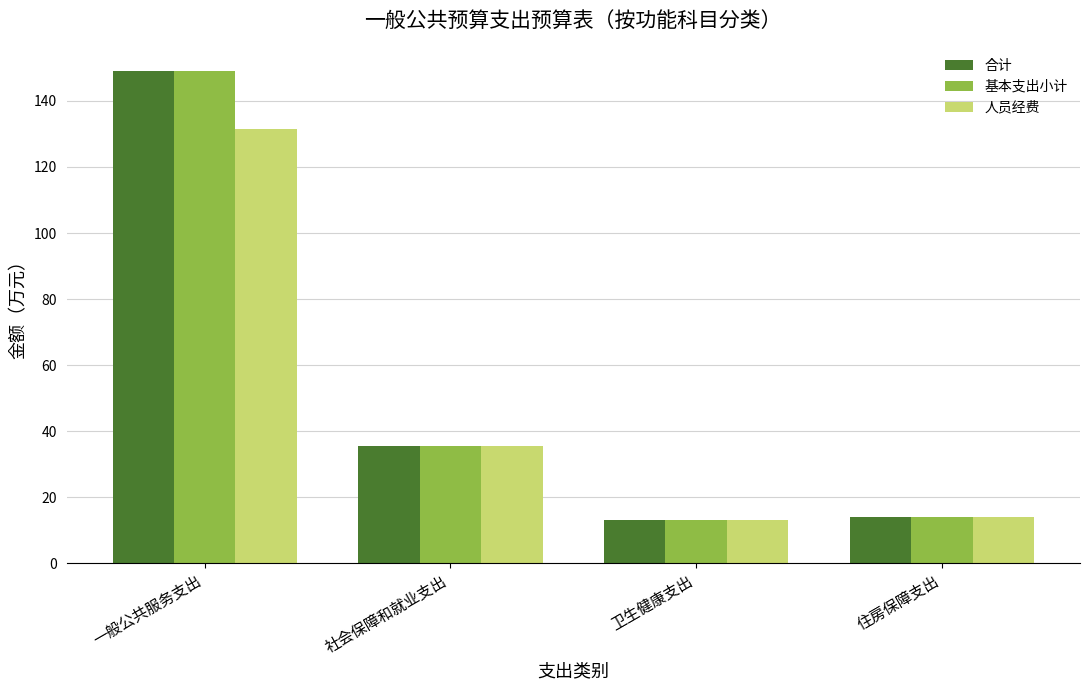

Reading left to right, extract all data points from this chart.

合计: 一般公共服务支出=149.0	社会保障和就业支出=35.6	卫生健康支出=13.1	住房保障支出=14.1
基本支出小计: 一般公共服务支出=149.0	社会保障和就业支出=35.6	卫生健康支出=13.1	住房保障支出=14.1
人员经费: 一般公共服务支出=131.4	社会保障和就业支出=35.6	卫生健康支出=13.1	住房保障支出=14.1